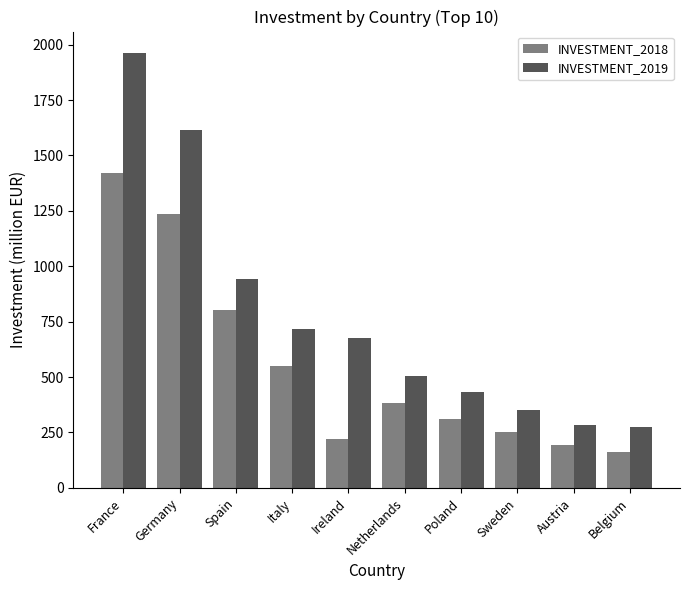

List the series in order of their overall mean, highest first.

INVESTMENT_2019, INVESTMENT_2018